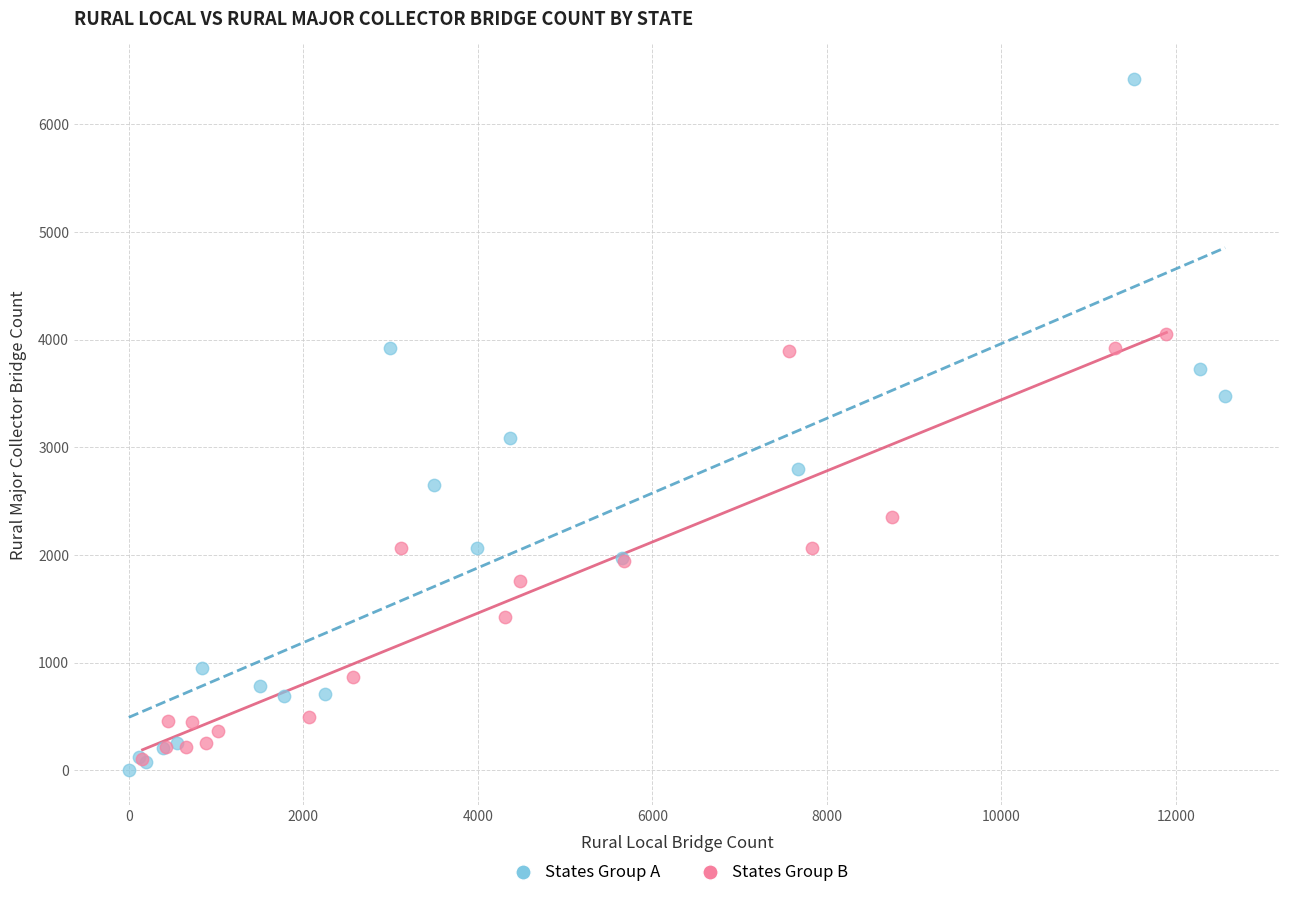

Which series has the widest spread of Y values?

States Group A